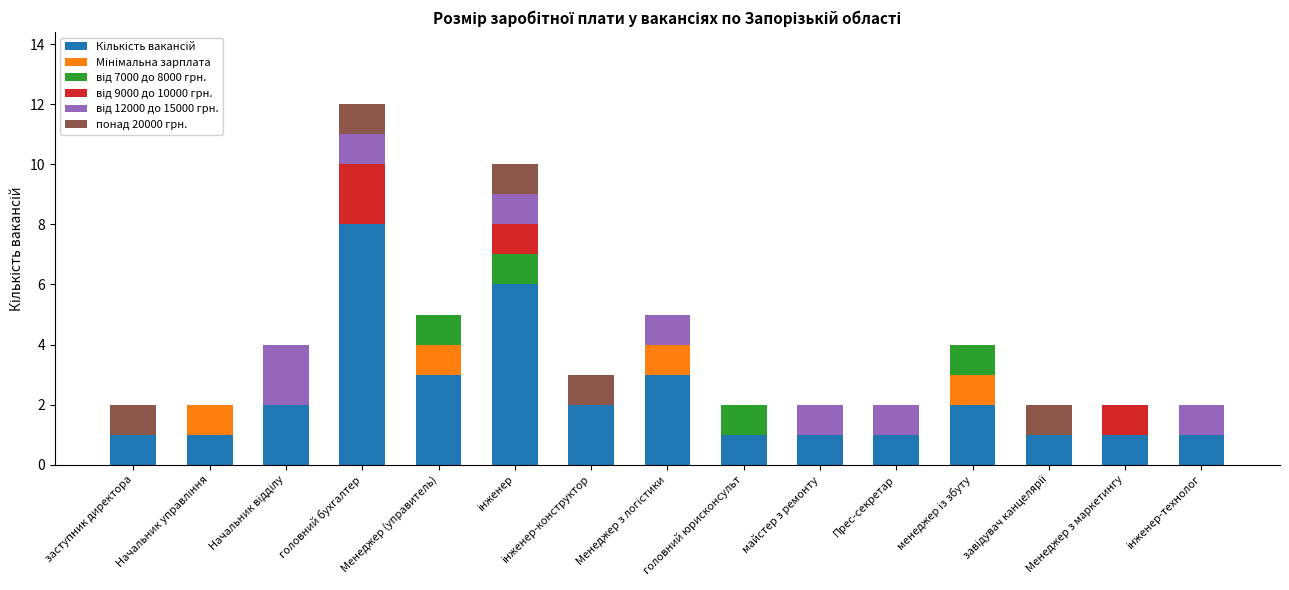

What is the total value across all series at Менеджер (управитель)?

5